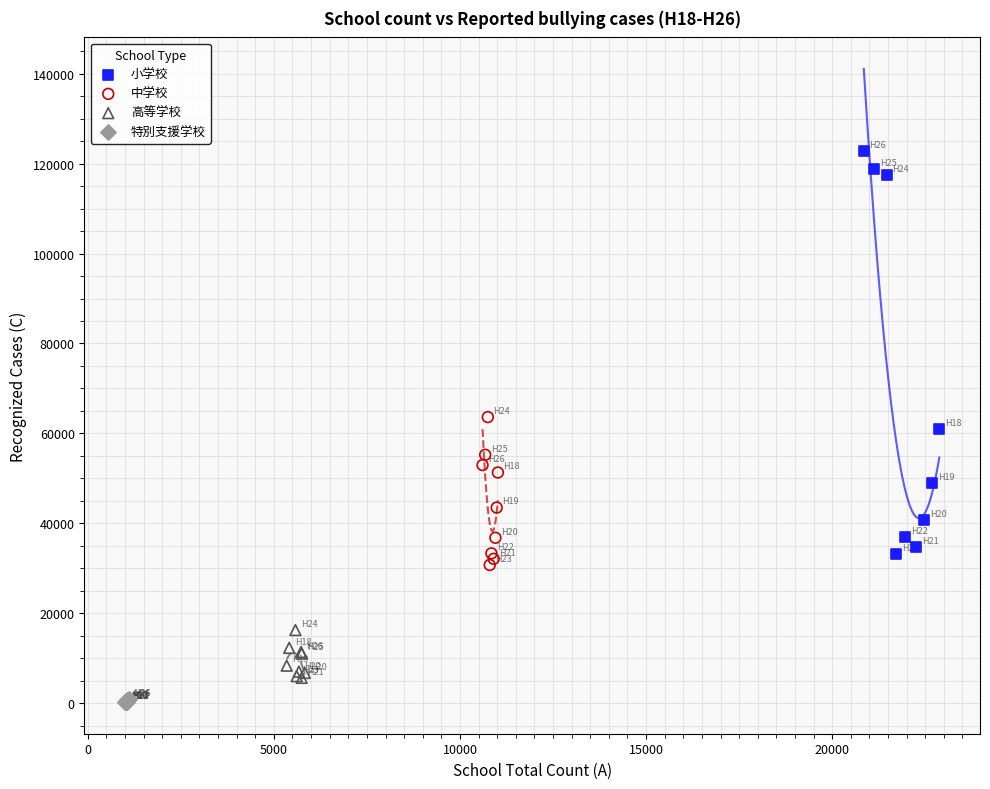

Which series has the widest spread of Y values?

小学校